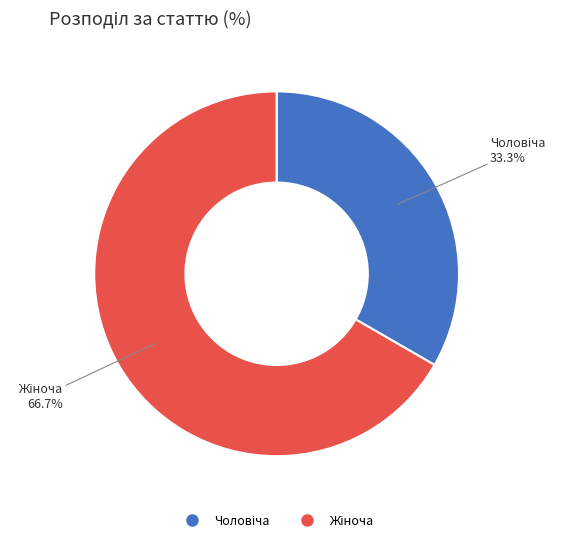

Count the number of slices in the pie.

2